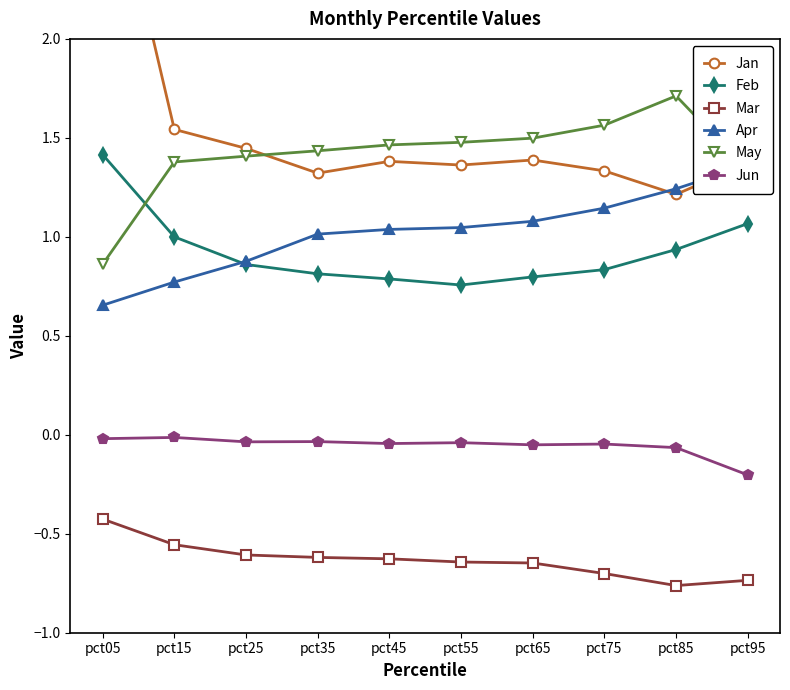

What is the sum of all Mar values?

-6.3